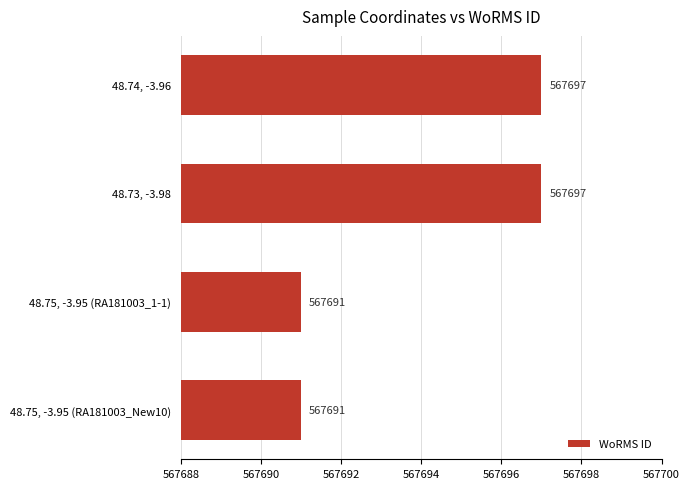

Between 48.75, -3.95 (RA181003_New10) and 48.73, -3.98, which is larger?

48.73, -3.98